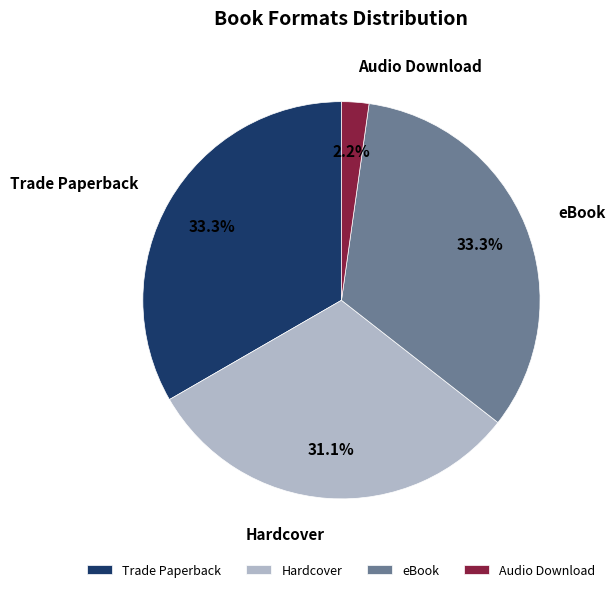

Does any single category account for the majority?

No